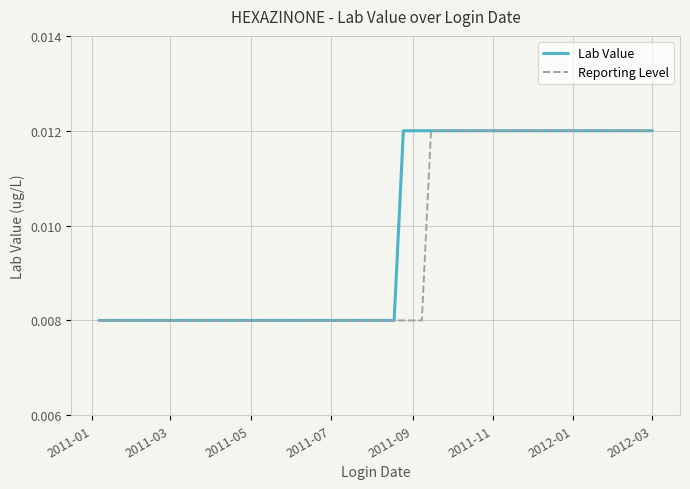

Rank the series by their average value, from highest to lowest.

Lab Value, Reporting Level